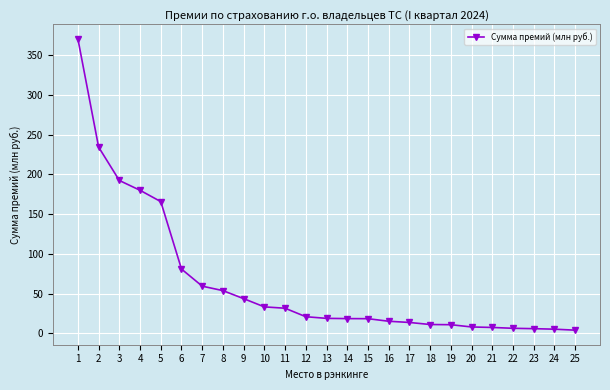

What is the value of the 8th point from the left?

53.7